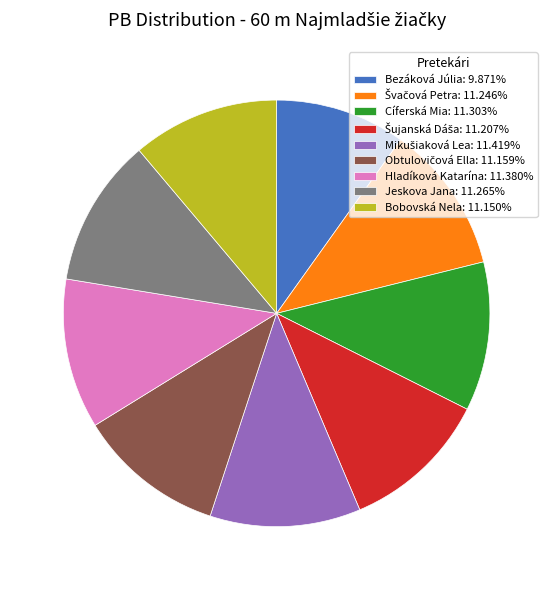

Does any single category account for the majority?

No